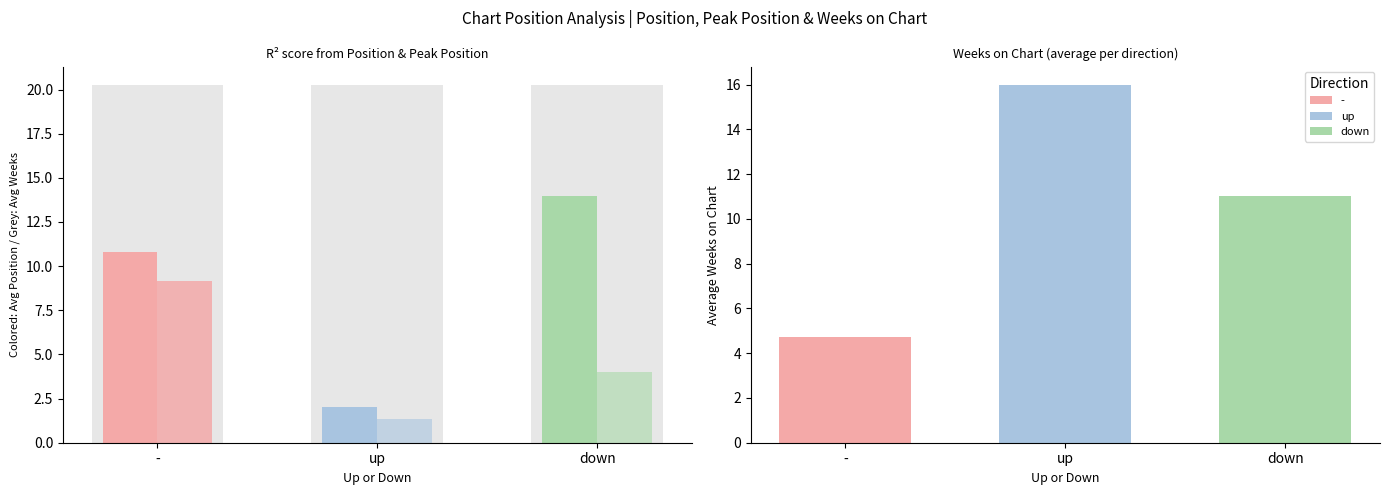

What position from the left is down?

3